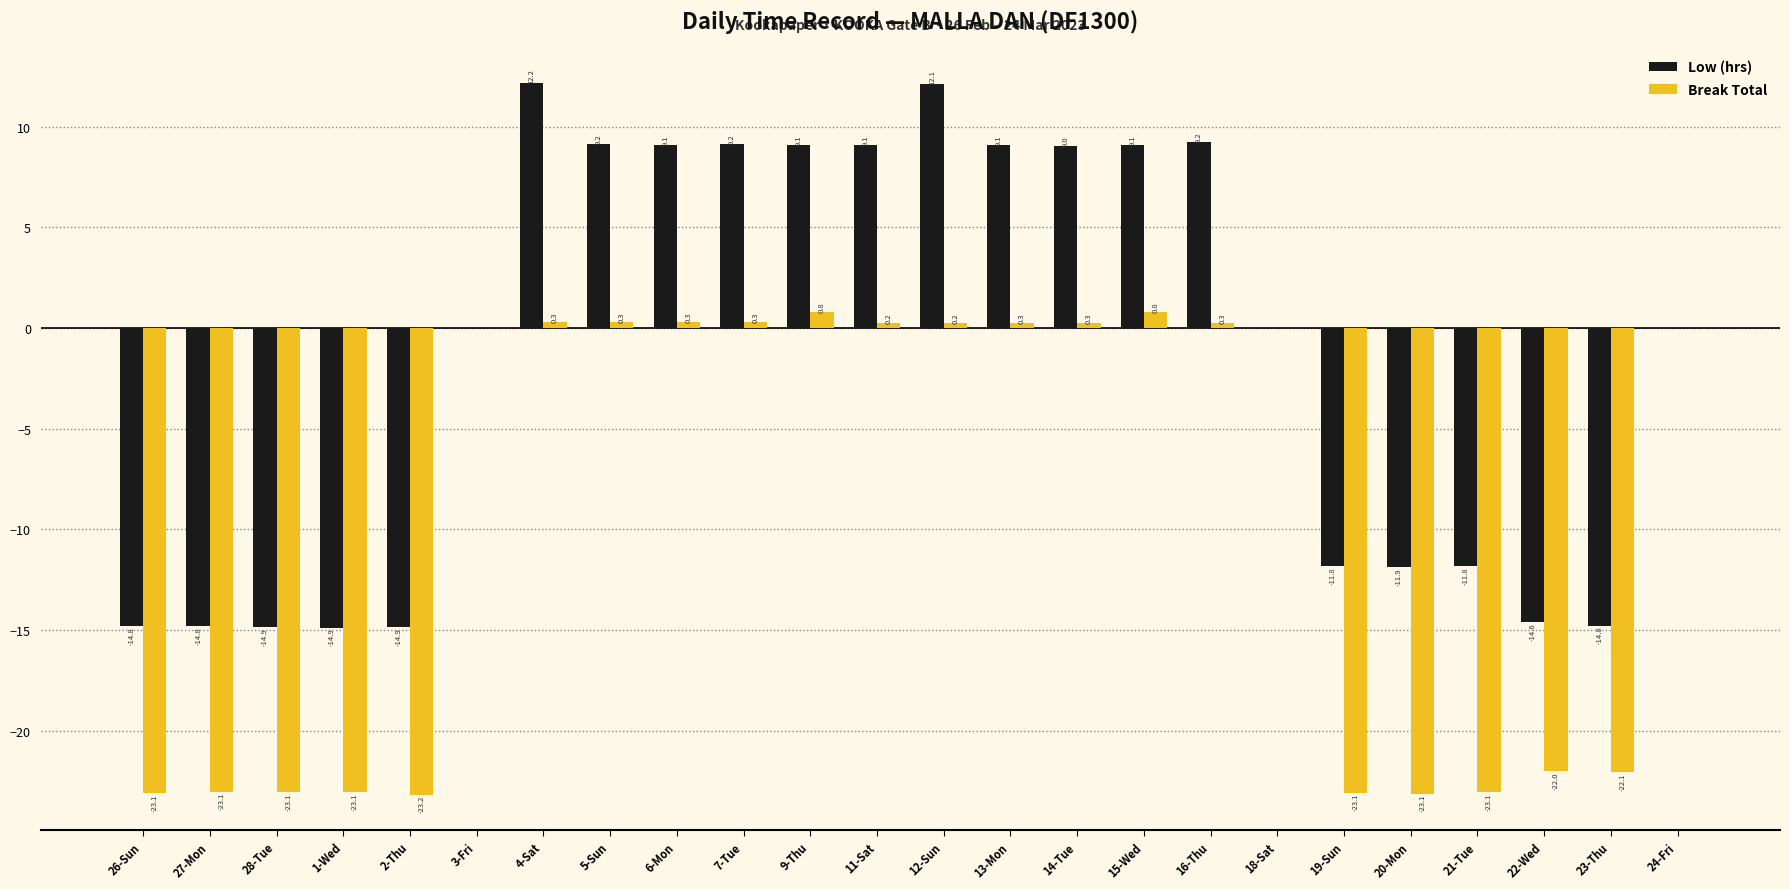

What is the greatest value displayed?

12.2